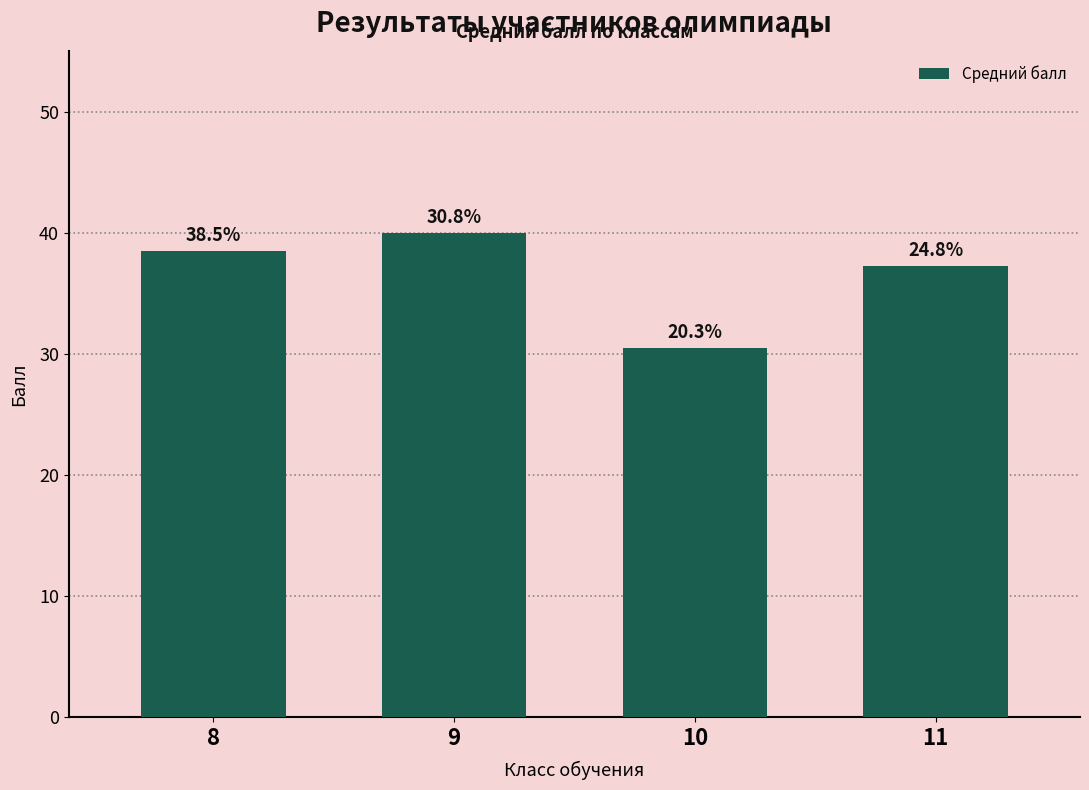

How many bars are there in total?

4